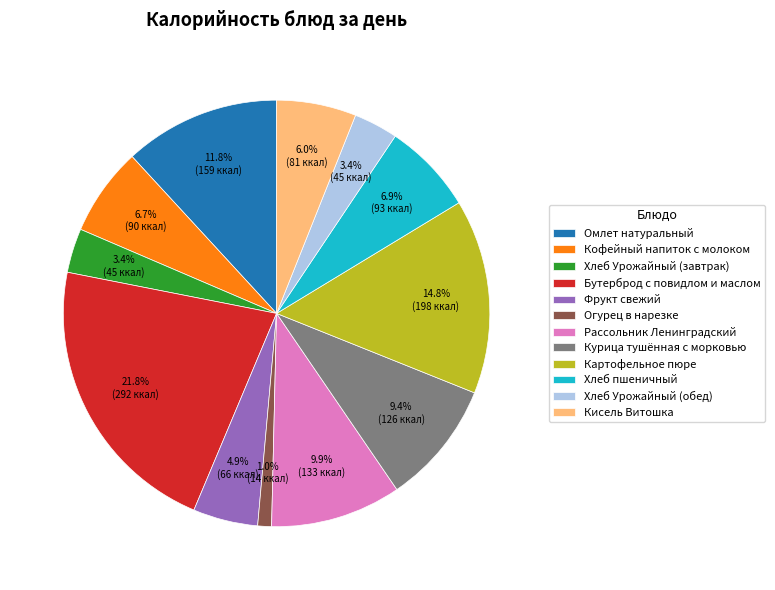

Does Фрукт свежий represent more than half of the total?

No